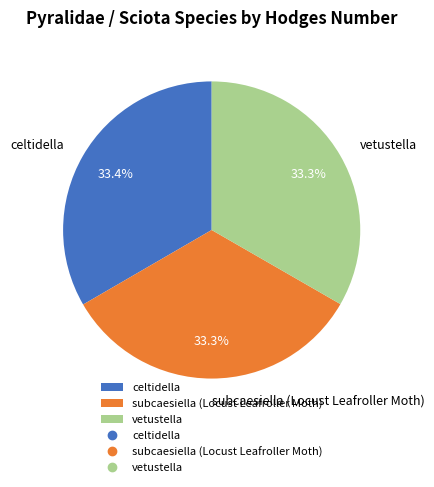

To the nearest percent, what percentage of the pie is subcaesiella (Locust Leafroller Moth)?

33%